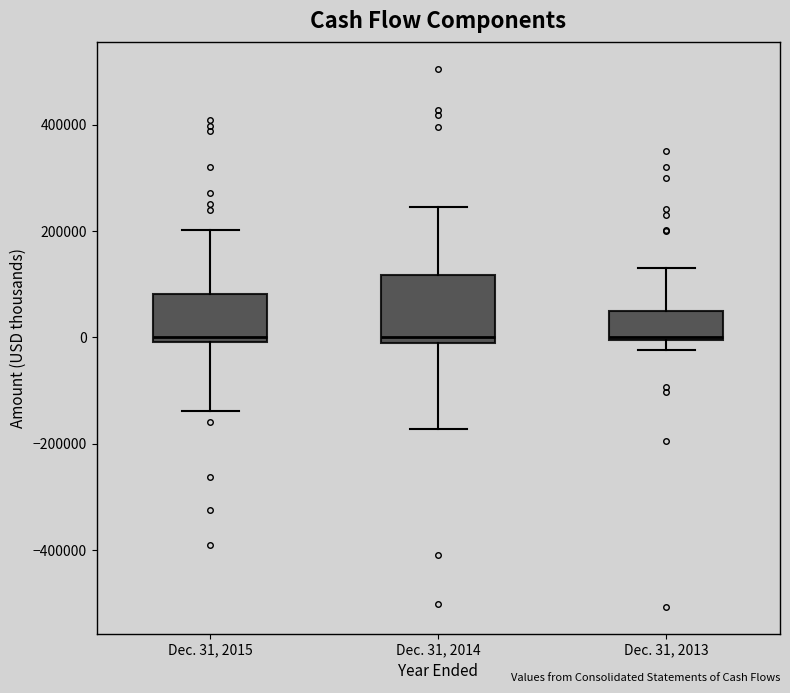

Reading left to right, read every box against the y-axis: the position of its median line, the range the box covers, and the ends of its whiskers. The values are not printed on the chart, so give them approximately, as read against the axis.

Dec. 31, 2015: median 0 (just above the box's lower edge), box 0 to 80000, whiskers -140000 to 200000
Dec. 31, 2014: median 0, box -20000 to 120000, whiskers -180000 to 240000
Dec. 31, 2013: median 0, box 0 to 40000, whiskers -20000 to 120000